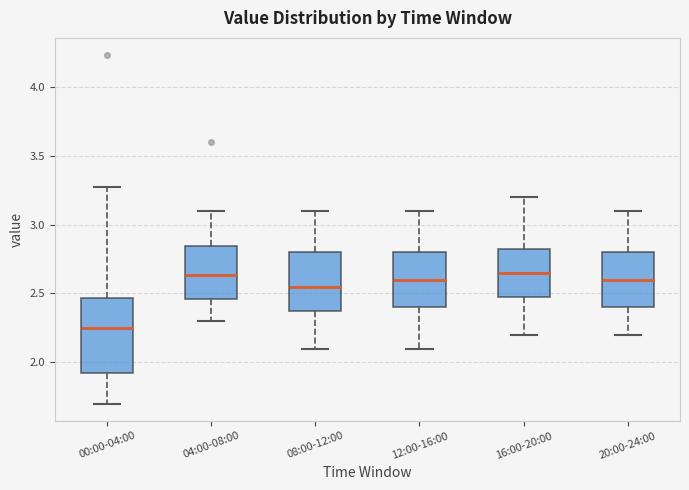

Reading left to right, transcribe this box plot: for each box, give where its median line is, the range the box spans, and where its two whiskers end, as read against the y-axis. The values are not printed on the chart, so give them approximately, as read against the axis.

00:00-04:00: median 2.25, box 1.90 to 2.45, whiskers 1.70 to 3.25
04:00-08:00: median 2.65, box 2.45 to 2.85, whiskers 2.30 to 3.10
08:00-12:00: median 2.55, box 2.40 to 2.80, whiskers 2.10 to 3.10
12:00-16:00: median 2.60, box 2.40 to 2.80, whiskers 2.10 to 3.10
16:00-20:00: median 2.65, box 2.50 to 2.85, whiskers 2.20 to 3.20
20:00-24:00: median 2.60, box 2.40 to 2.80, whiskers 2.20 to 3.10